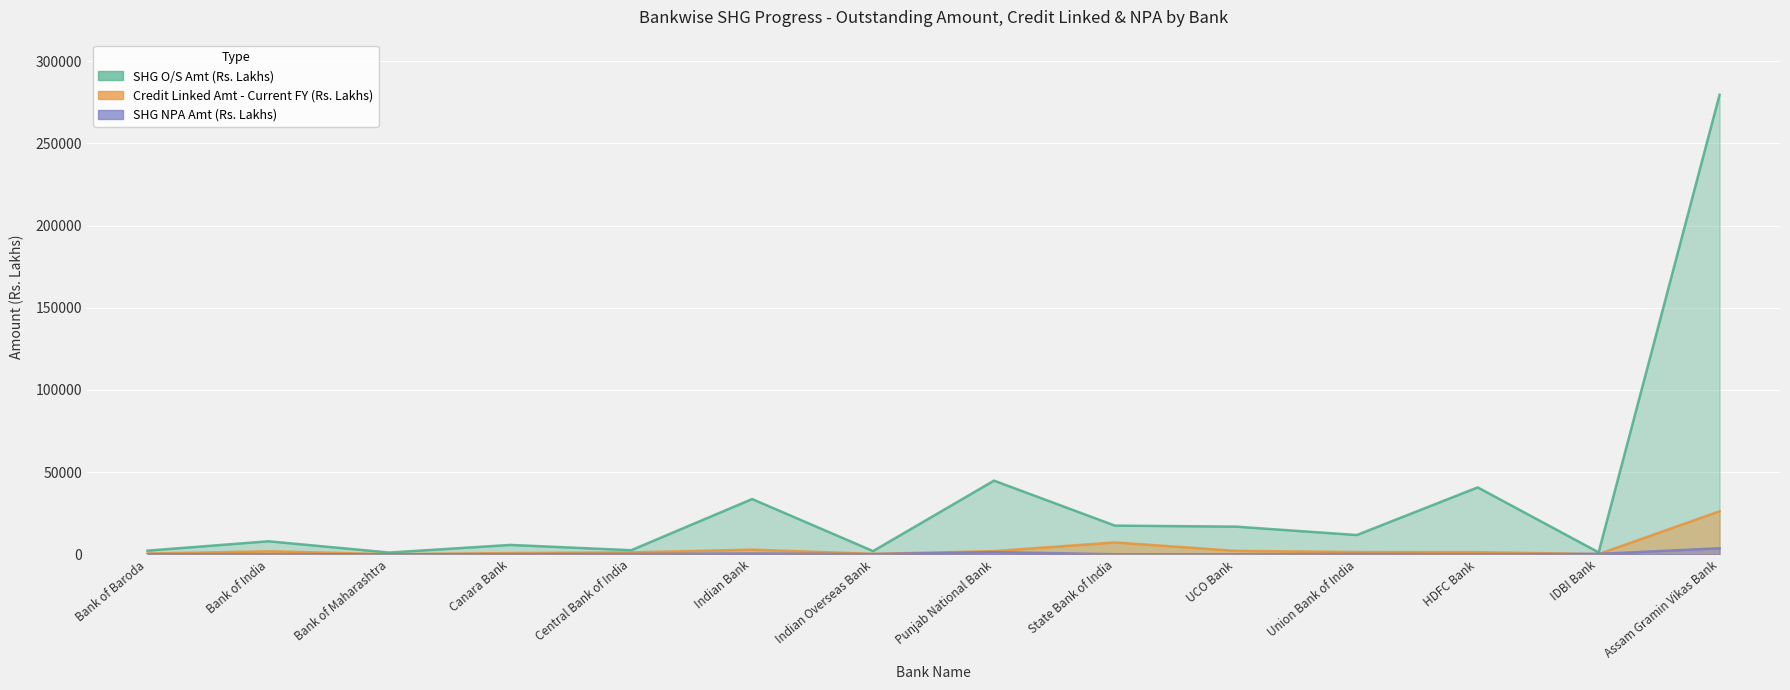

What are all the series names shown in the legend?

SHG O/S Amt (Rs. Lakhs), Credit Linked Amt (Current FY), SHG NPA Amt